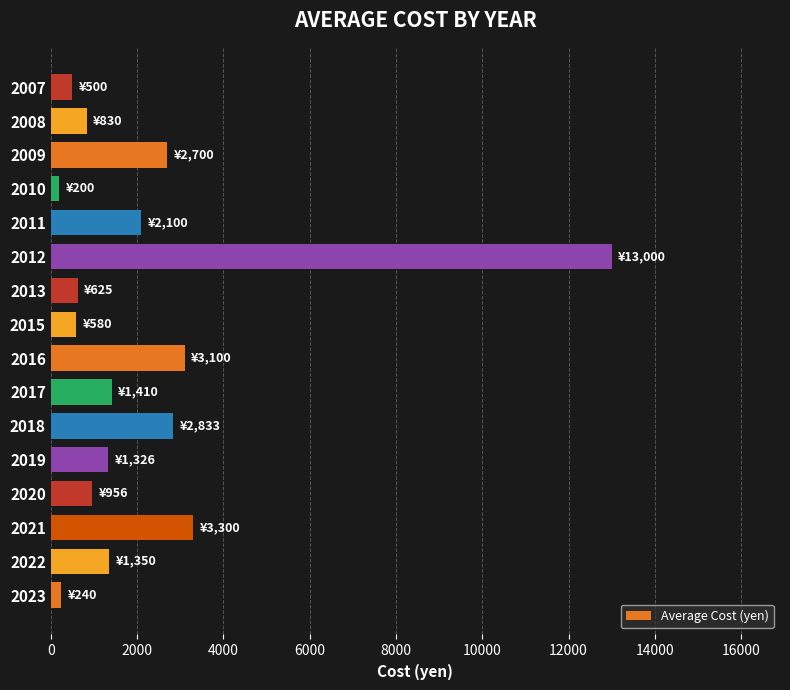

What is the difference between the maximum and second lowest values?

12760